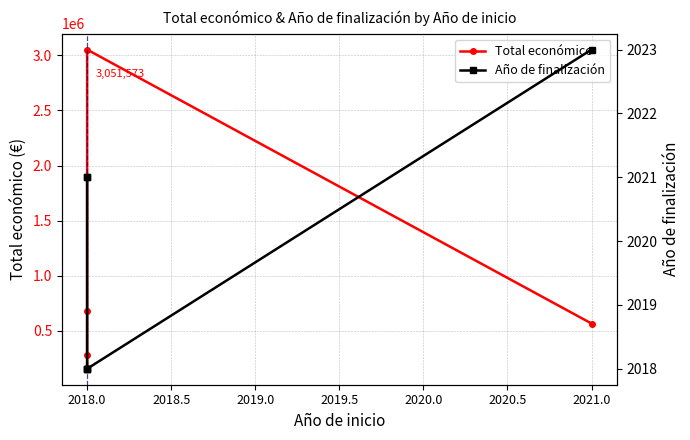

Which series has the widest spread of values?

Total económico